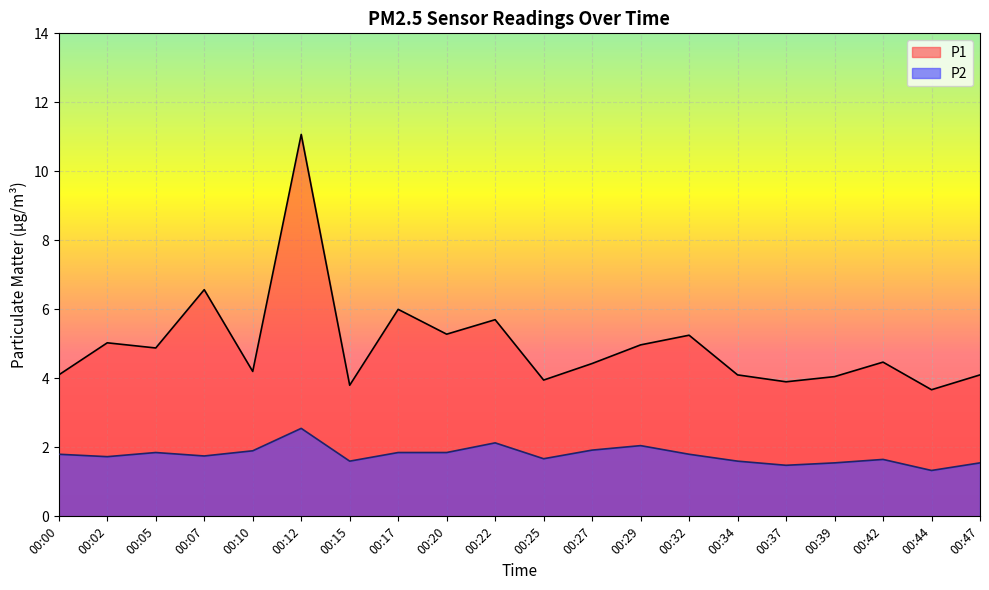

Which label corresponds to the smallest value in the chart?

00:44